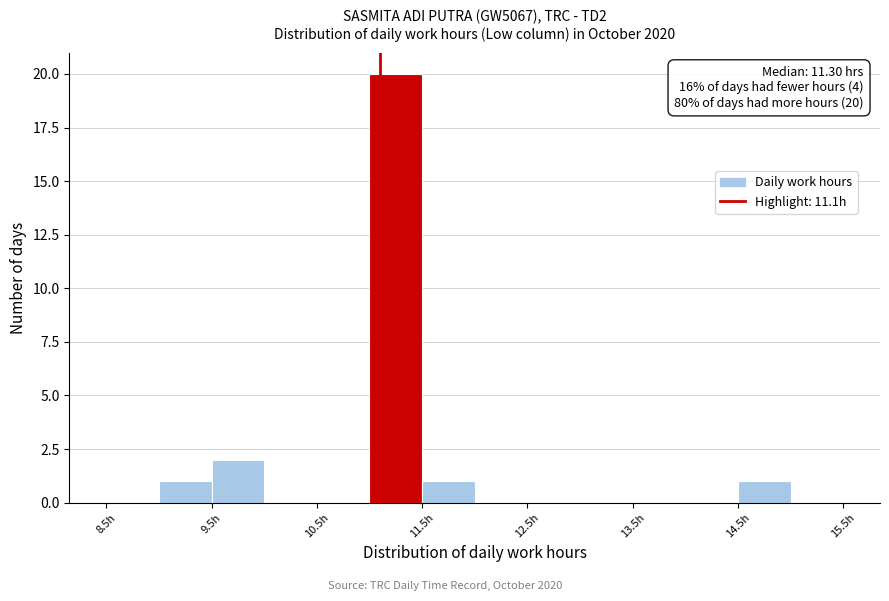

Which range on the x-axis has the tallest bar?

11.0 to 11.5